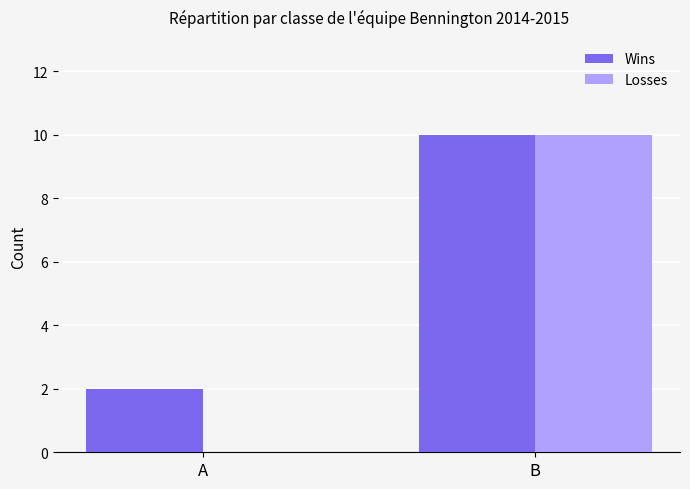

Does the chart contain stacked bars?

No